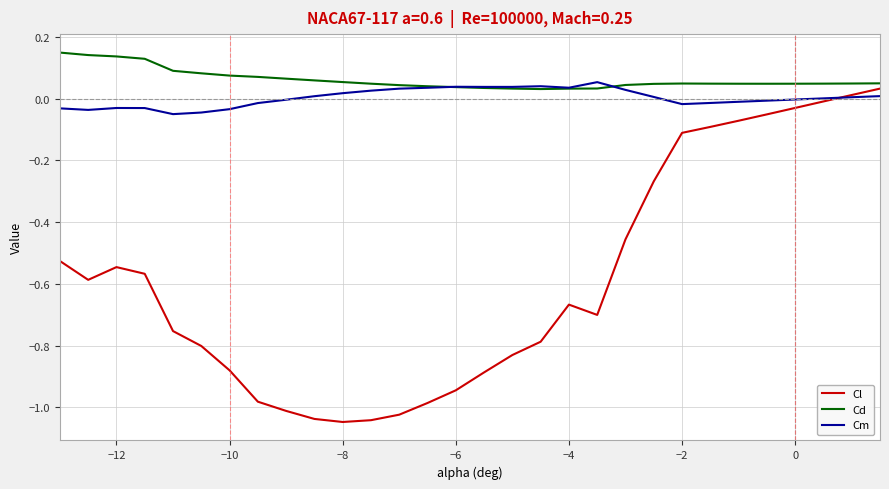

After their last crossing, which series has the higher values: Cd or Cm?

Cd